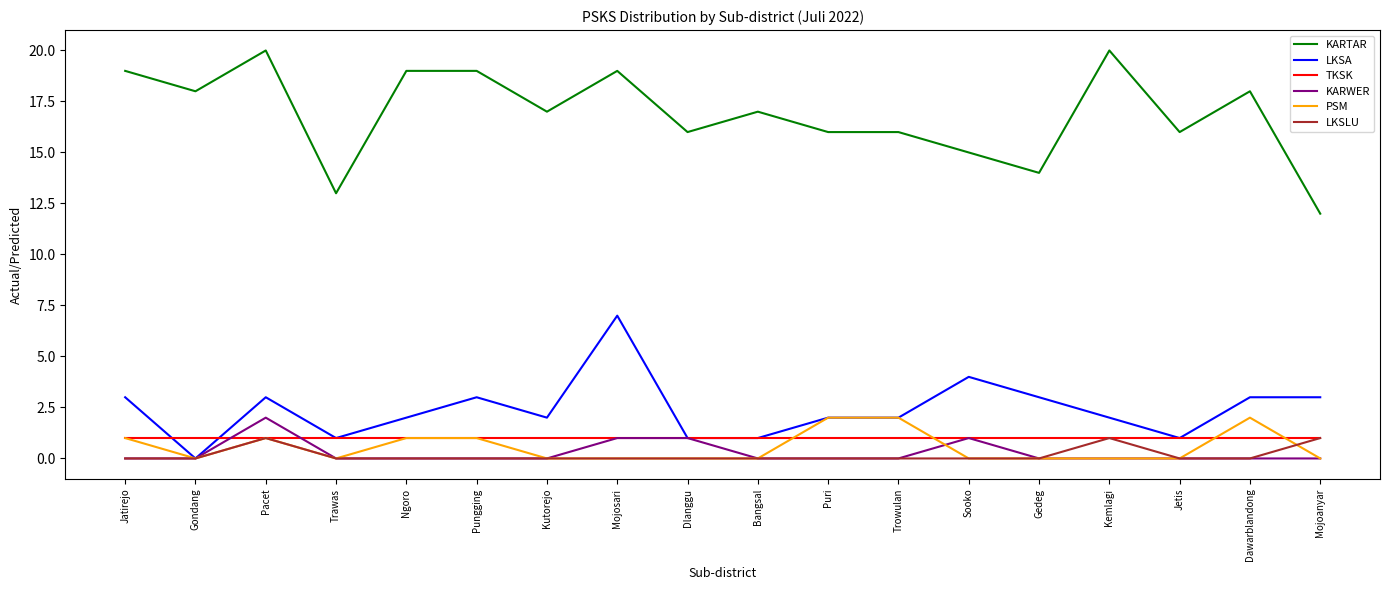

The LKSA series shows 2 at Kemlagi. True or false?

True